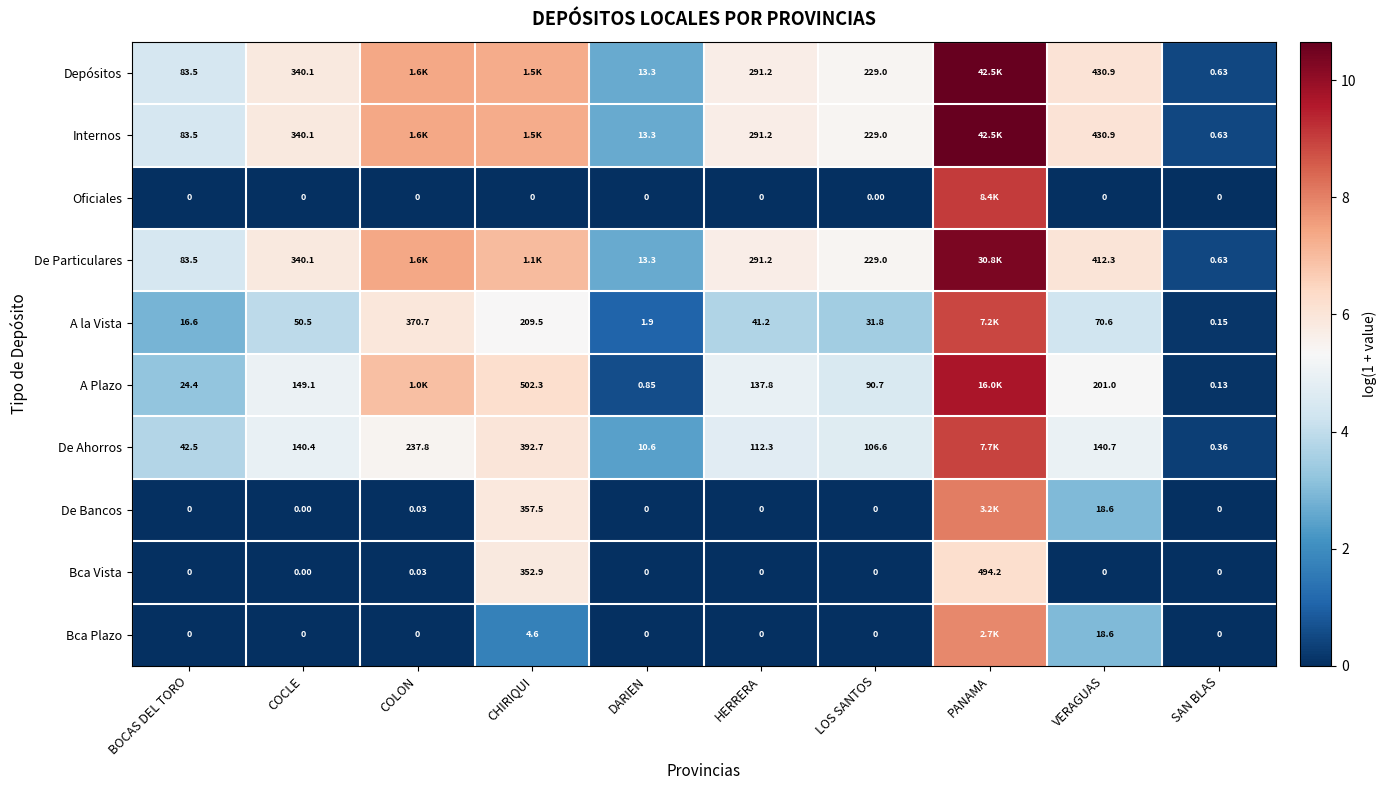

Is the value of De Bancos at LOS SANTOS greater than the value of Bca Vista at CHIRIQUI?

No